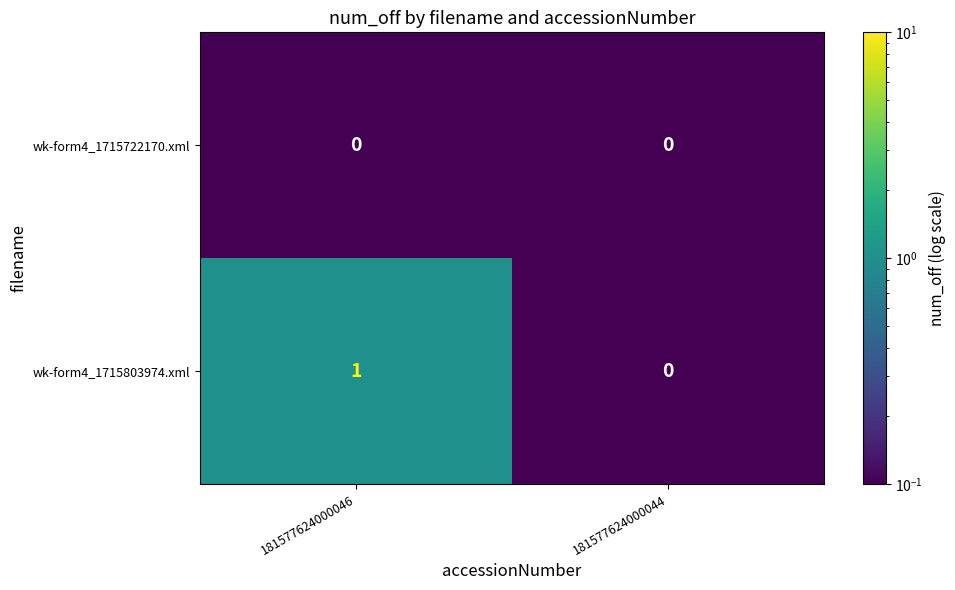

Which series has the largest range (max minus min)?

wk-form4_1715803974.xml